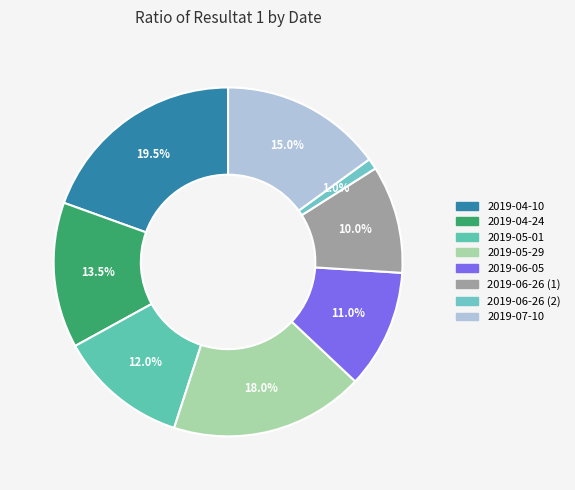

To the nearest percent, what is the average slice percentage?

12%